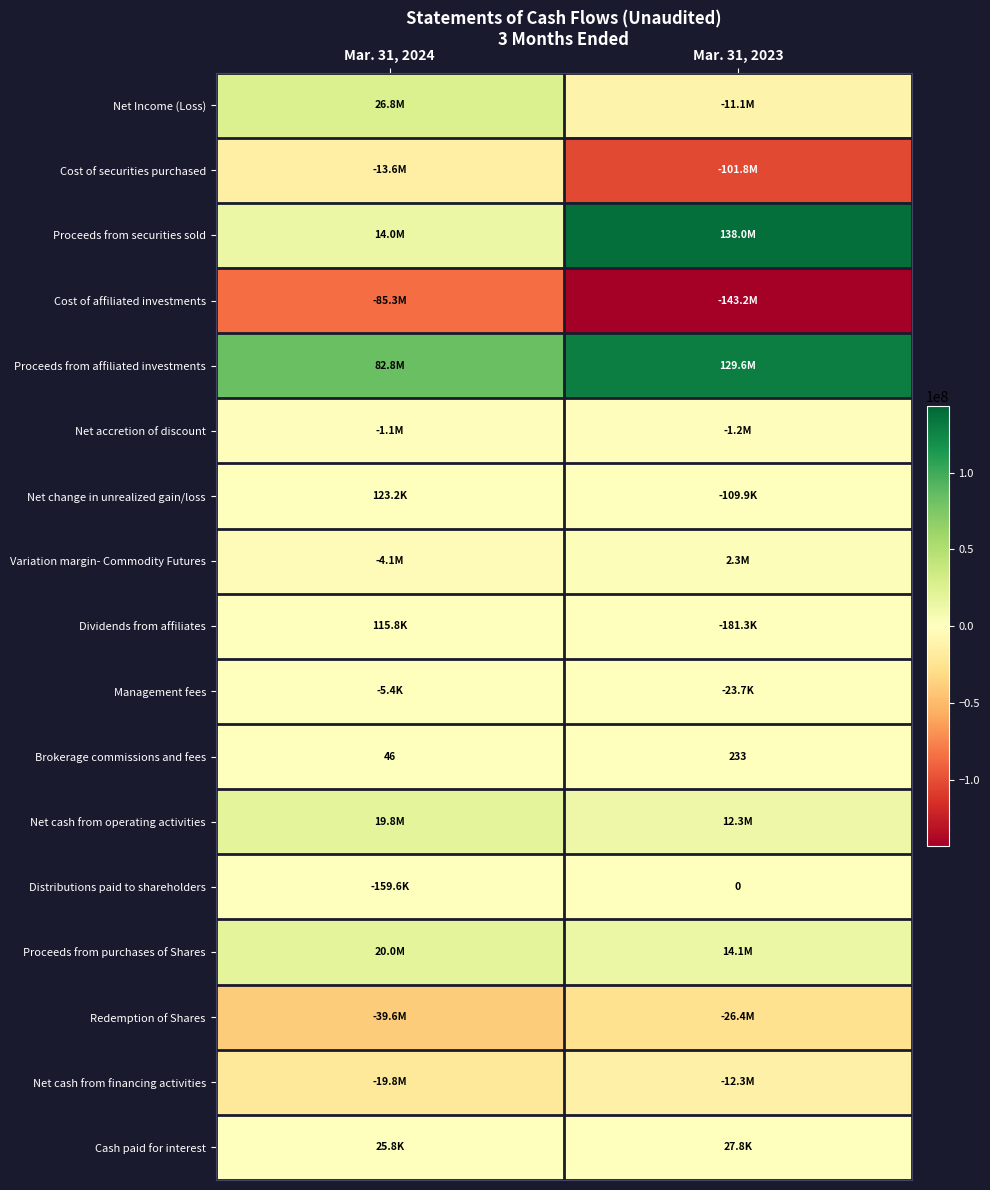

At how many categories does at least one series exceed 89906826?

1